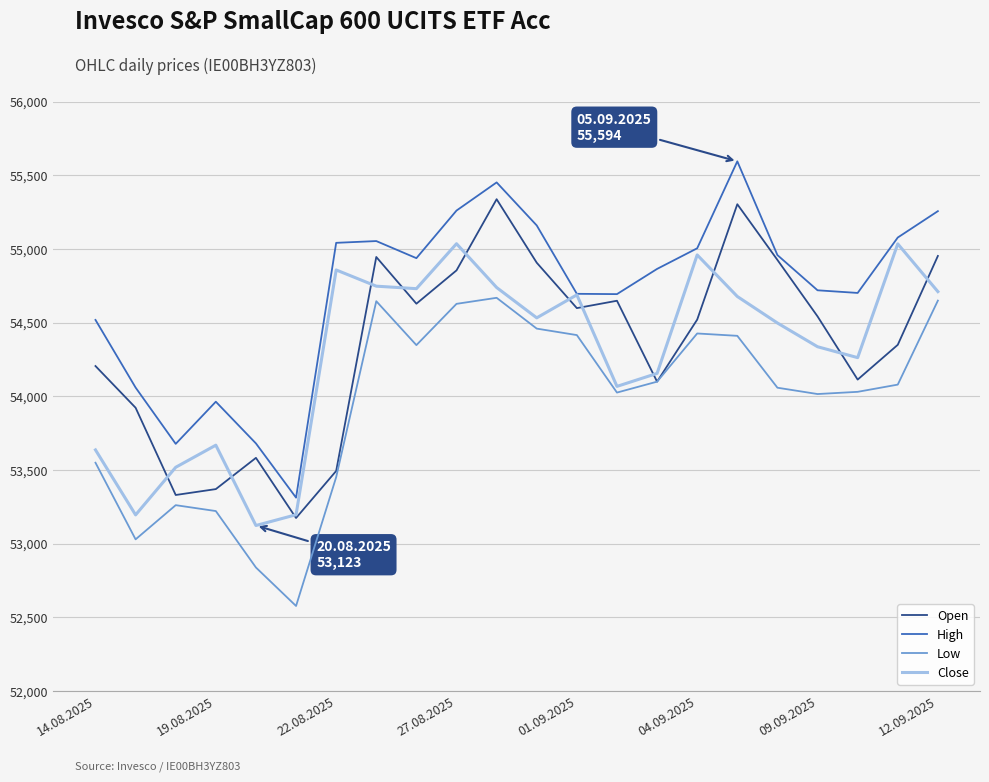

True or false: High and Open intersect in this chart.

False